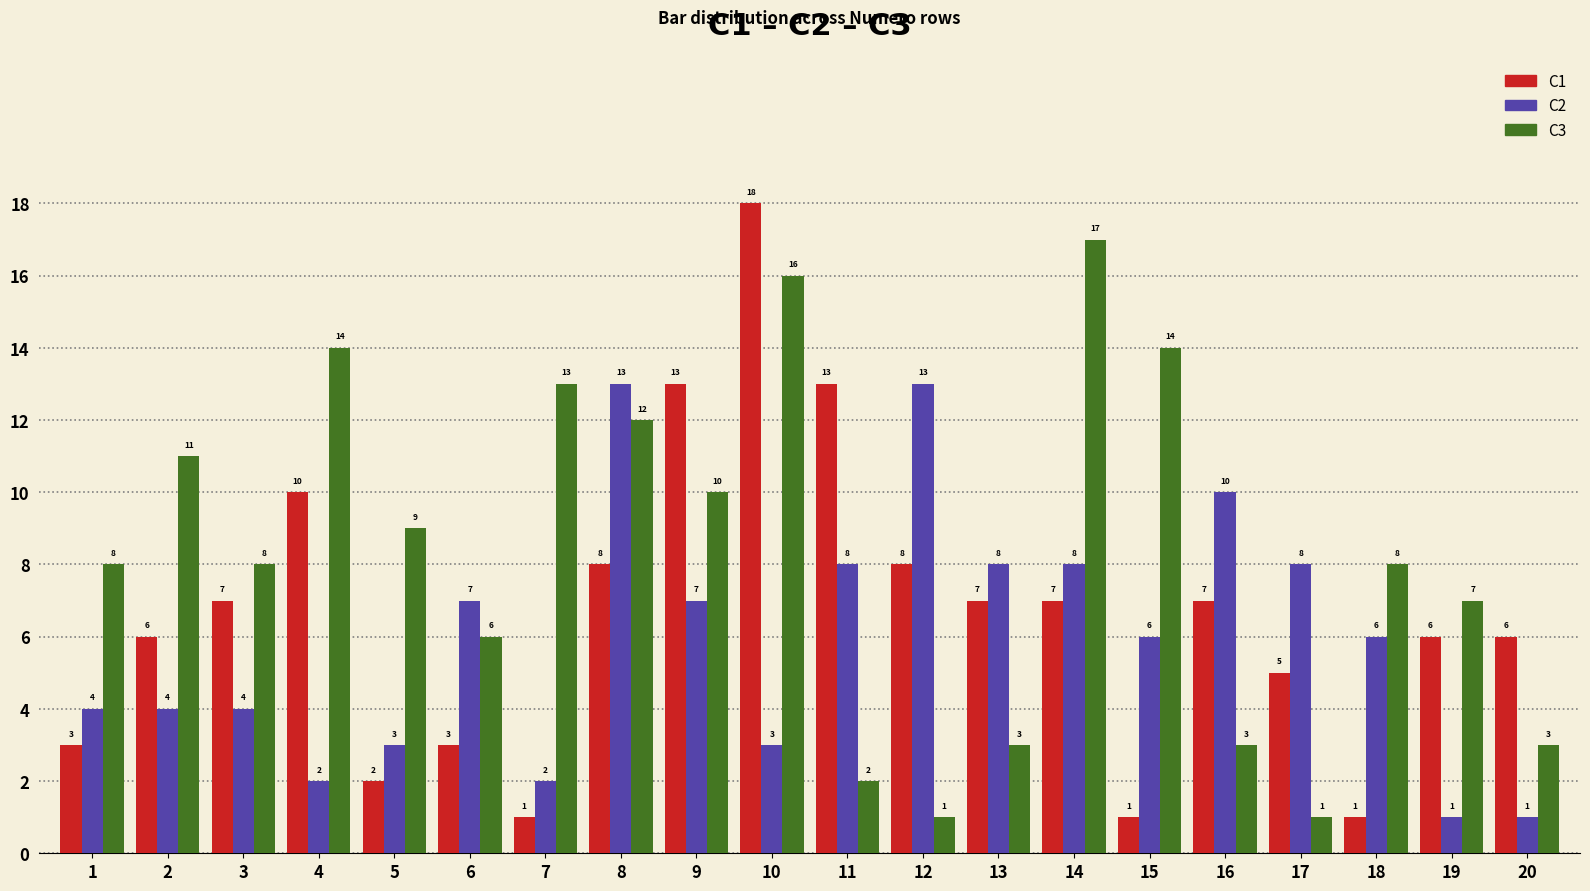

What value does the C2 series have at 18, to the nearest 5?

5